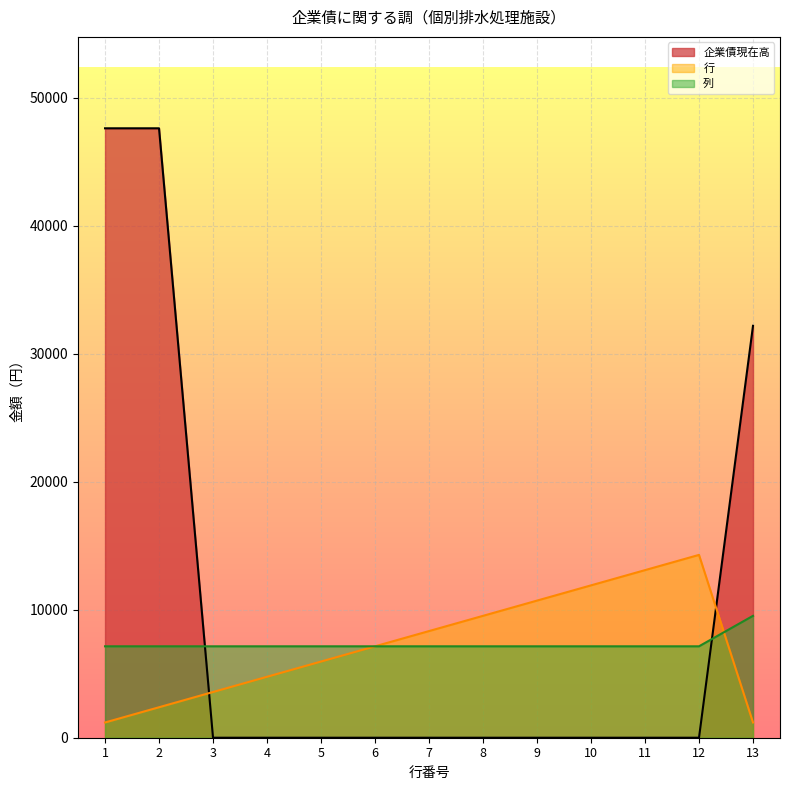

What is the difference between the highest and lowest values at 7?

8331.0